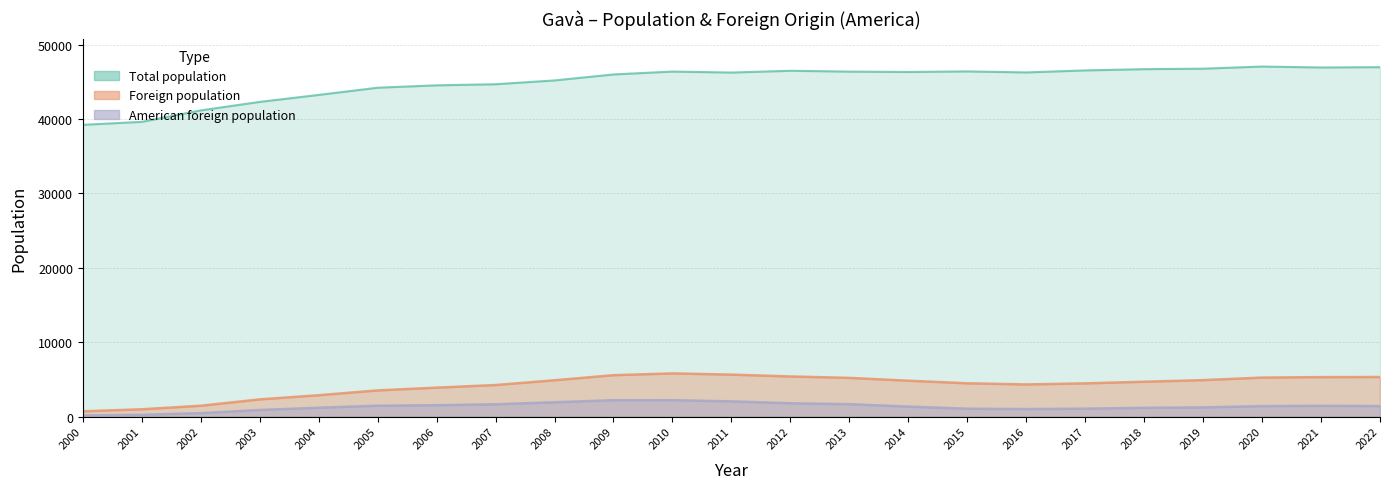

How many lines are shown in the chart?

3